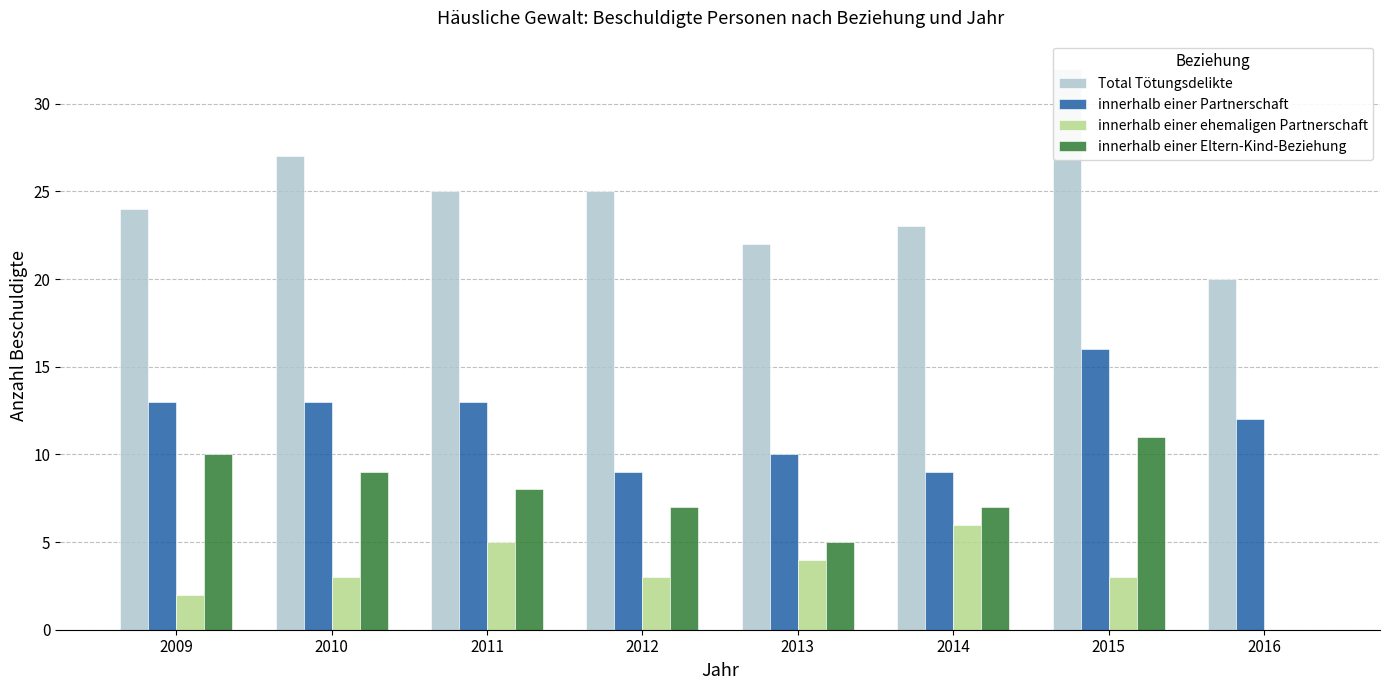

What is the value of the innerhalb einer Partnerschaft bar at the 7th from the left?

16